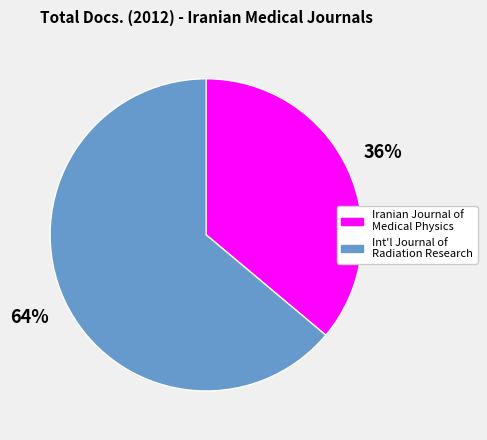

Is there any slice that represents more than half of the pie?

Yes